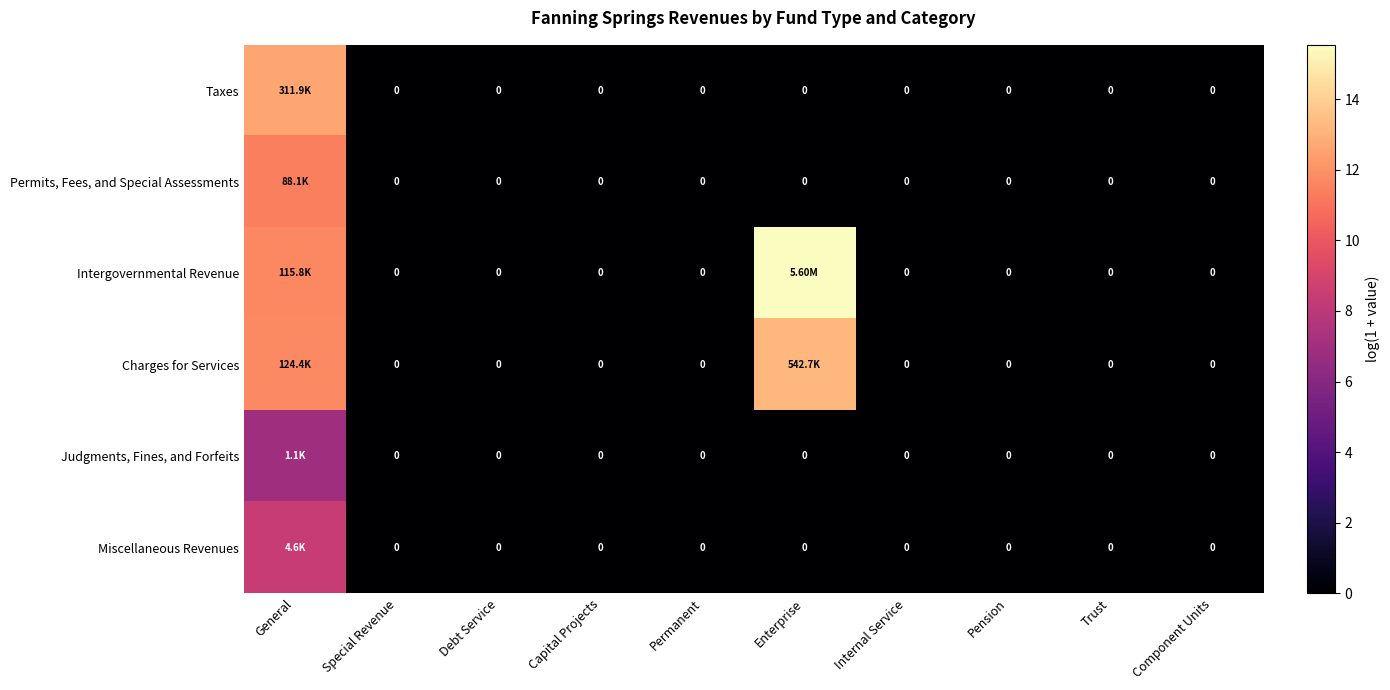

Which category has the lowest value across all series?

Special Revenue